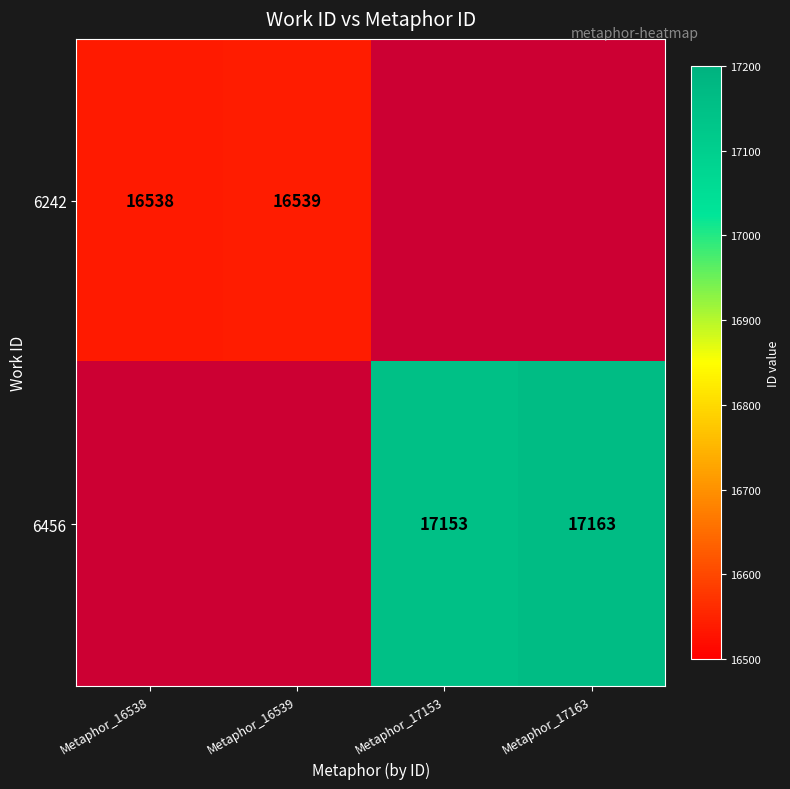

Is the value of 6242 at Metaphor_16538 greater than the value of 6456 at Metaphor_17153?

No